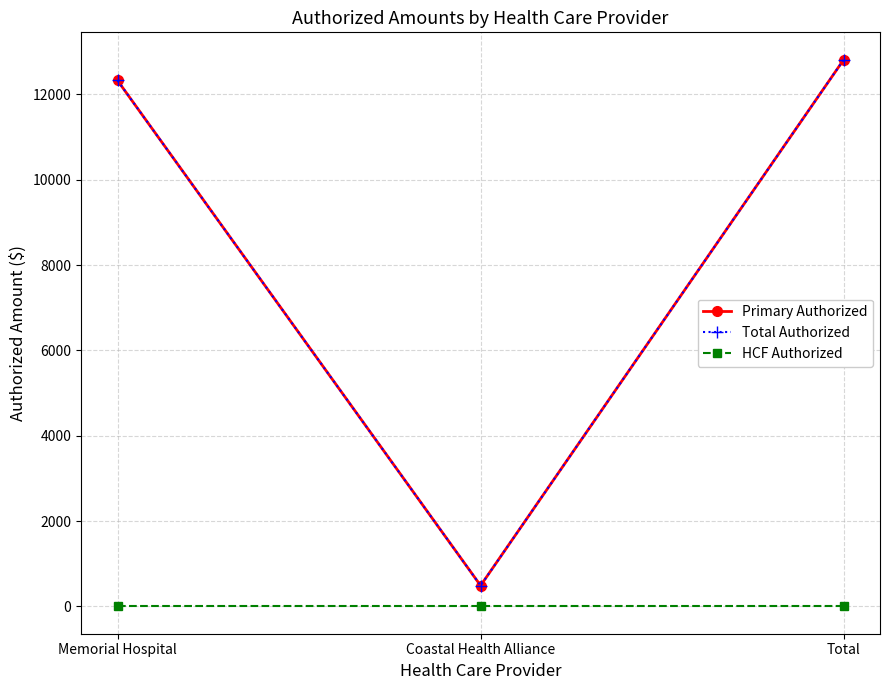

At which category is the sum across all series the highest?

Total